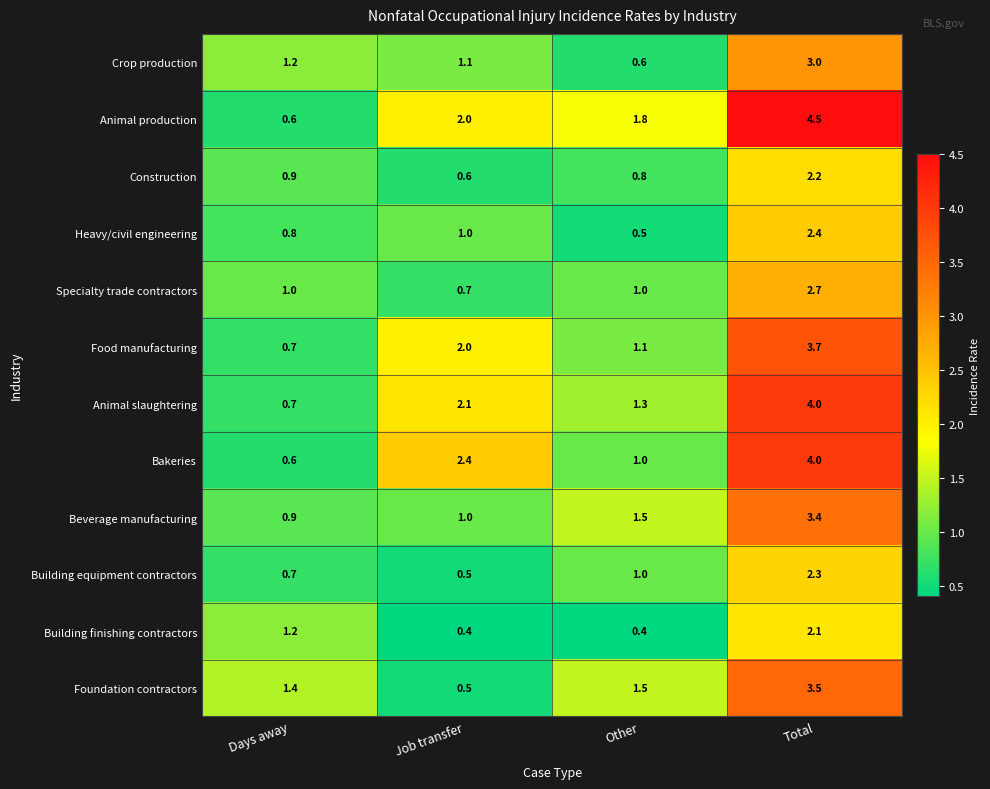

What is the spread (max minus min) of values at Total?

2.4